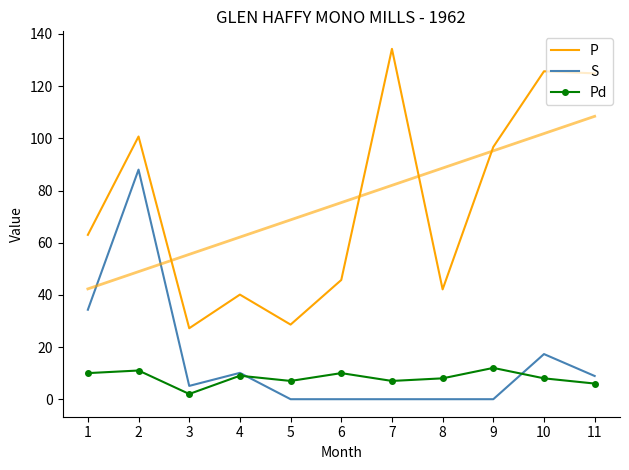

At which category does the chart reach its minimum across all series?

5